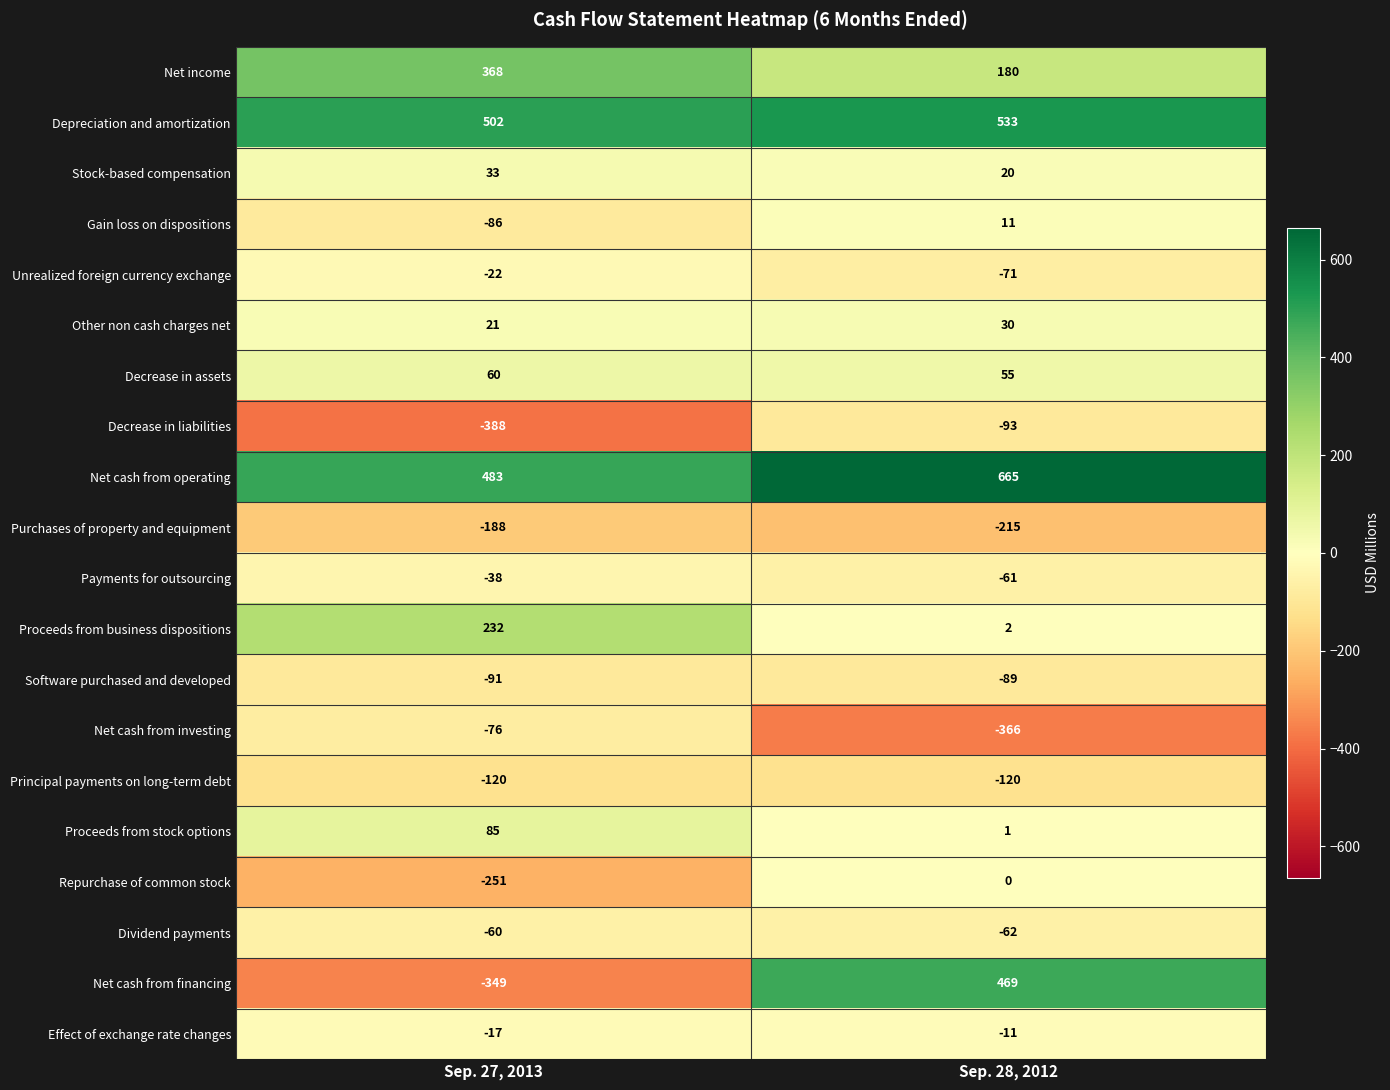

What is the difference between the Payments for outsourcing values at Sep. 27, 2013 and Sep. 28, 2012?

23